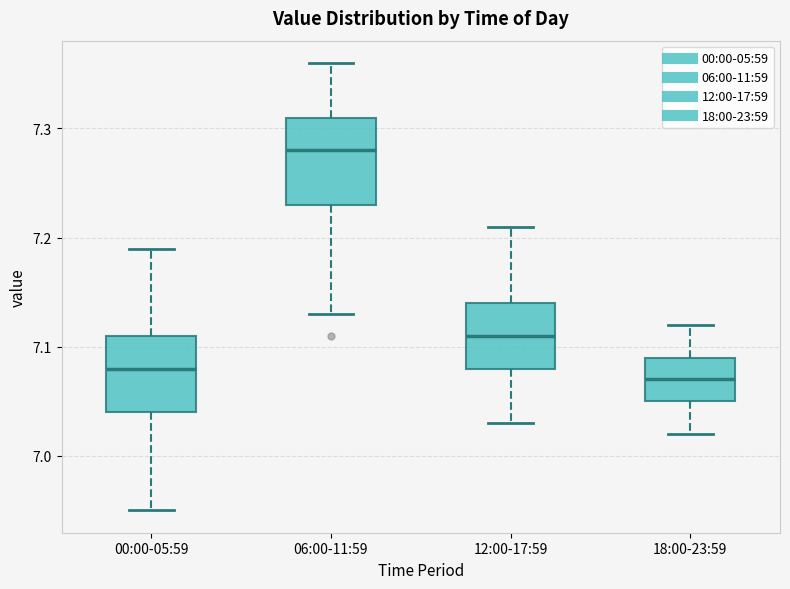

Reading left to right, read every box against the y-axis: the position of its median line, the range the box covers, and the ends of its whiskers. The values are not printed on the chart, so give them approximately, as read against the axis.

00:00-05:59: median 7.08, box 7.04 to 7.11, whiskers 6.95 to 7.19
06:00-11:59: median 7.28, box 7.23 to 7.31, whiskers 7.13 to 7.36
12:00-17:59: median 7.11, box 7.08 to 7.14, whiskers 7.03 to 7.21
18:00-23:59: median 7.07, box 7.05 to 7.09, whiskers 7.02 to 7.12